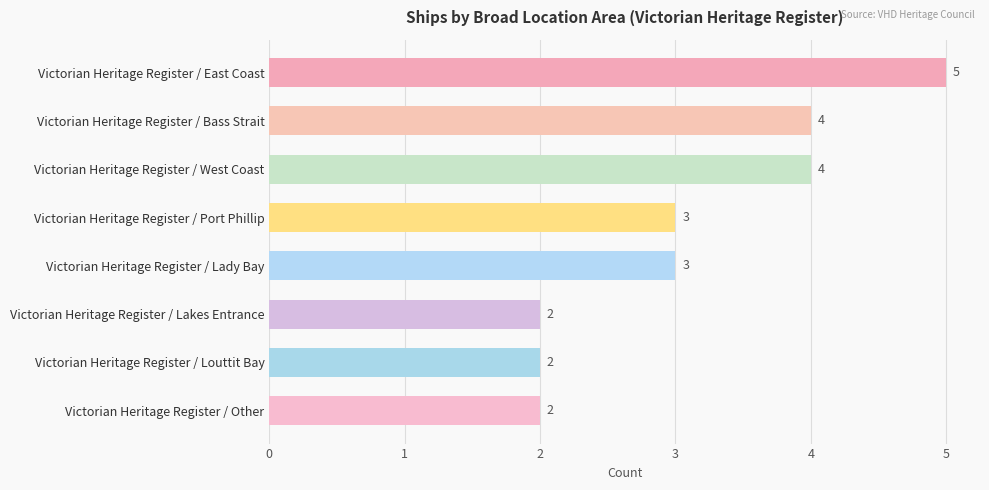

What position from the bottom is Victorian Heritage Register / Lady Bay?

4